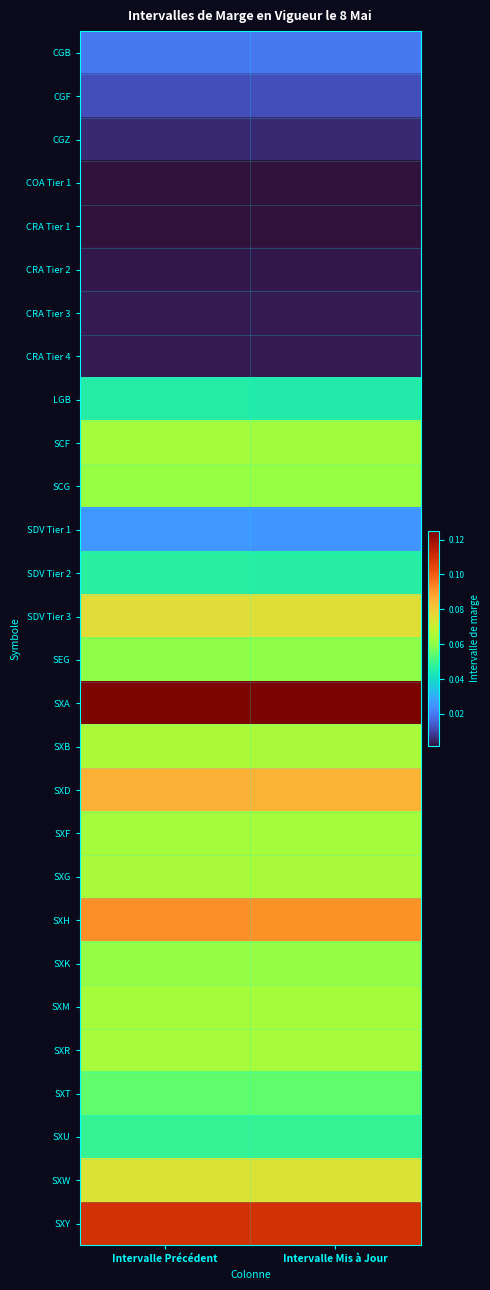

At how many categories does at least one series exceed 0?

2